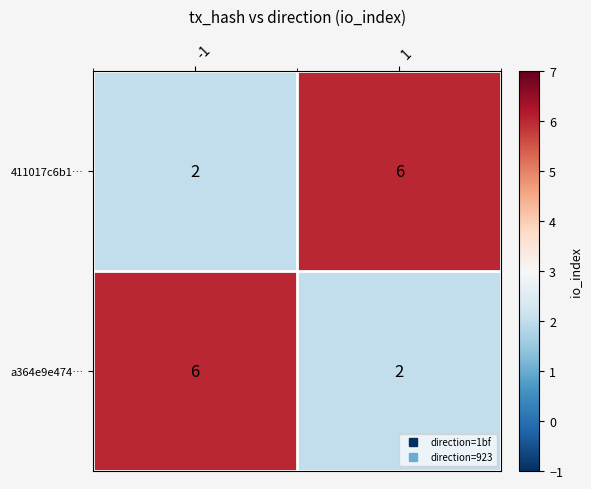

What is the spread (max minus min) of values at 1?

4